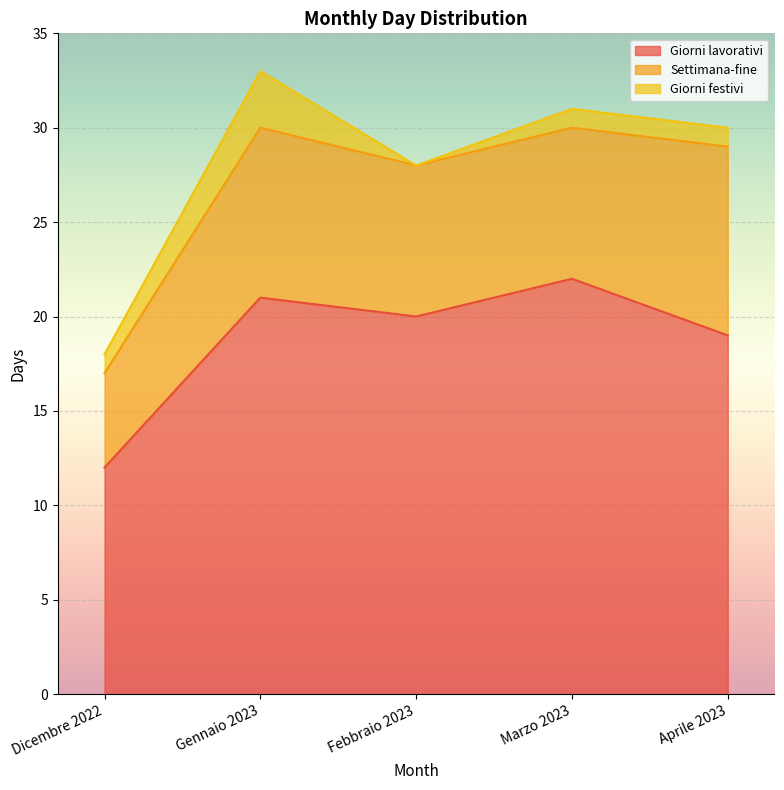

The value of Giorni lavorativi at Febbraio 2023 is 20. True or false?

True